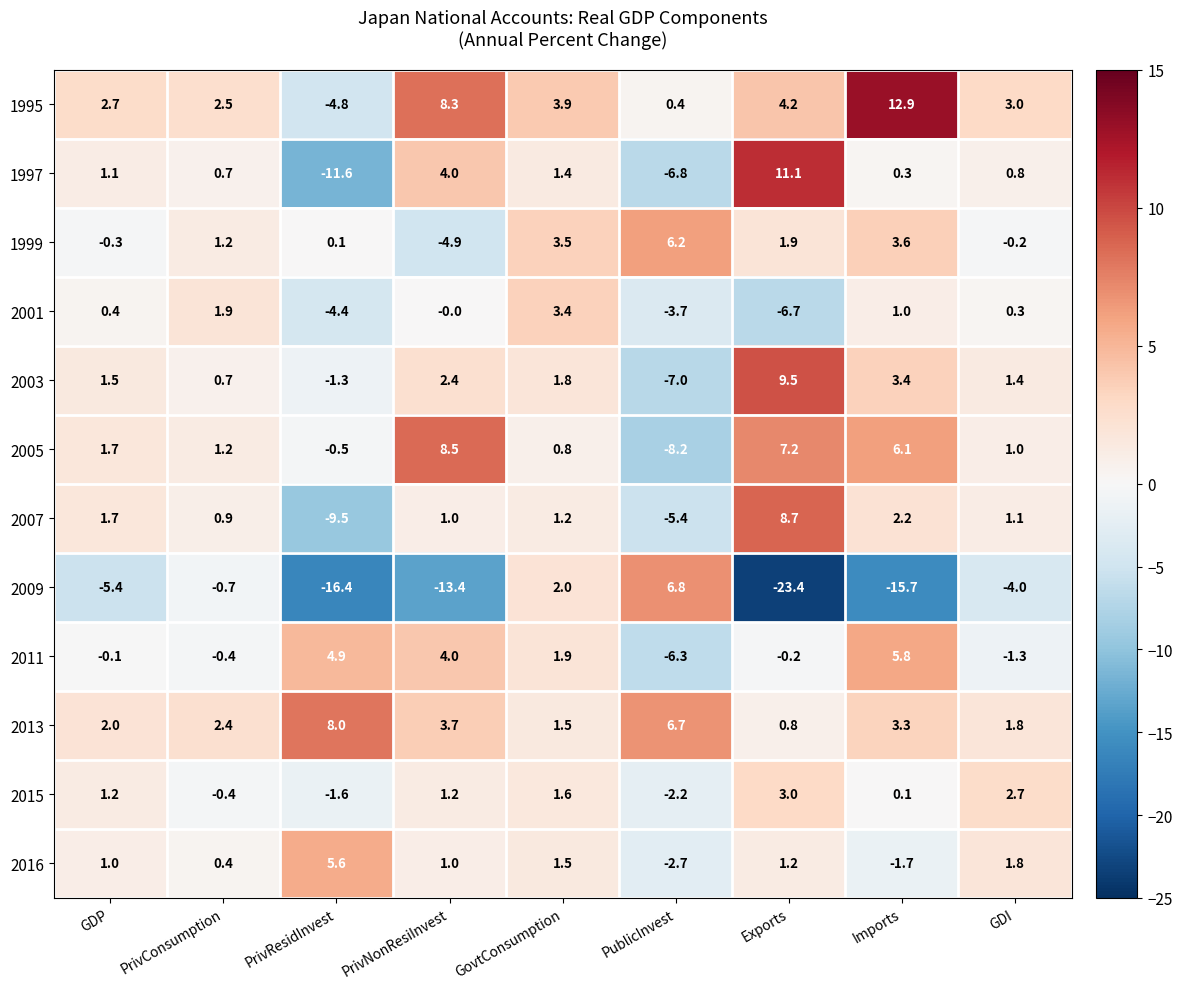

Where is 2015 nearest to the value 0?

Imports